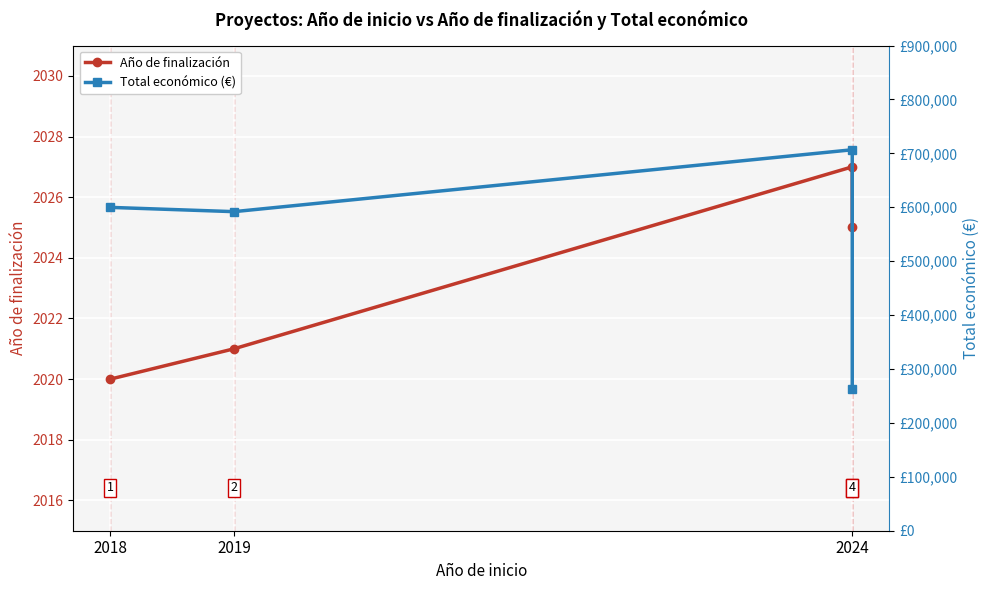

Read the Total económico (€) value at 2024.

262608